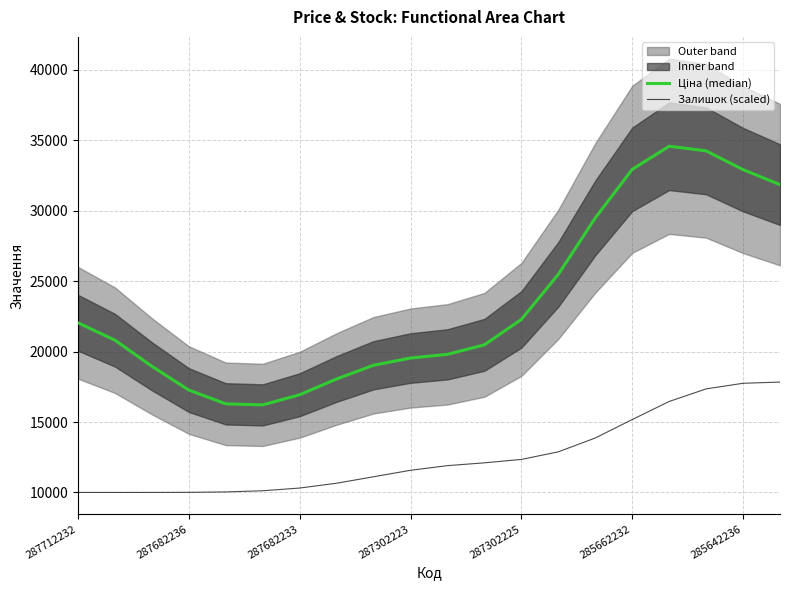

Is it true that Ціна (median) equals 22045.0 at 287712232?

True